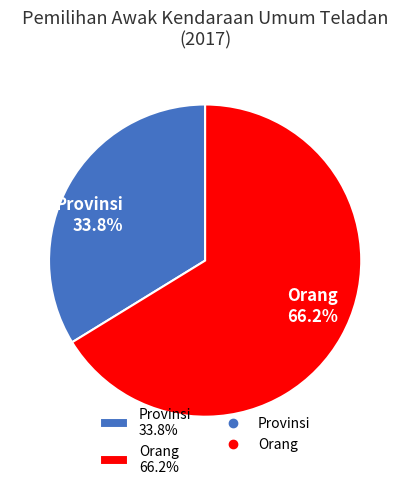

What is the ratio of the value at Provinsi to the value at Orang?

0.5